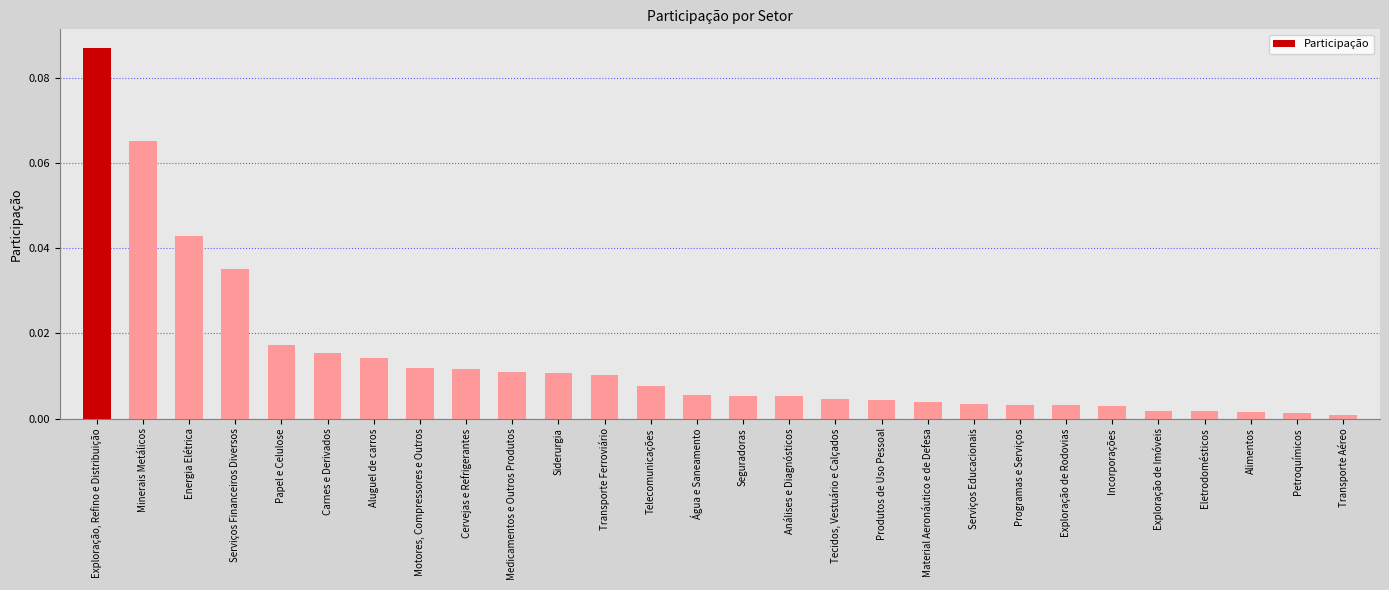

What is the label of the 9th bar from the left?

Cervejas e Refrigerantes